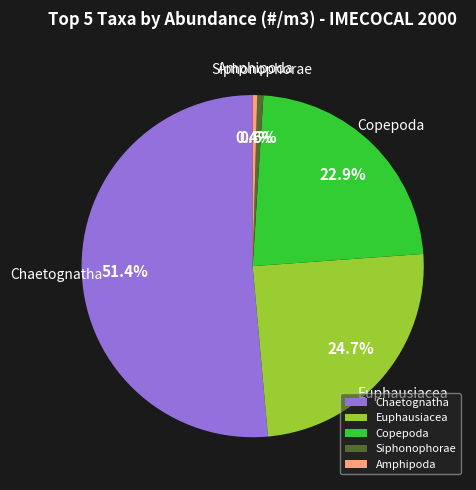

How many slices are in this pie chart?

5